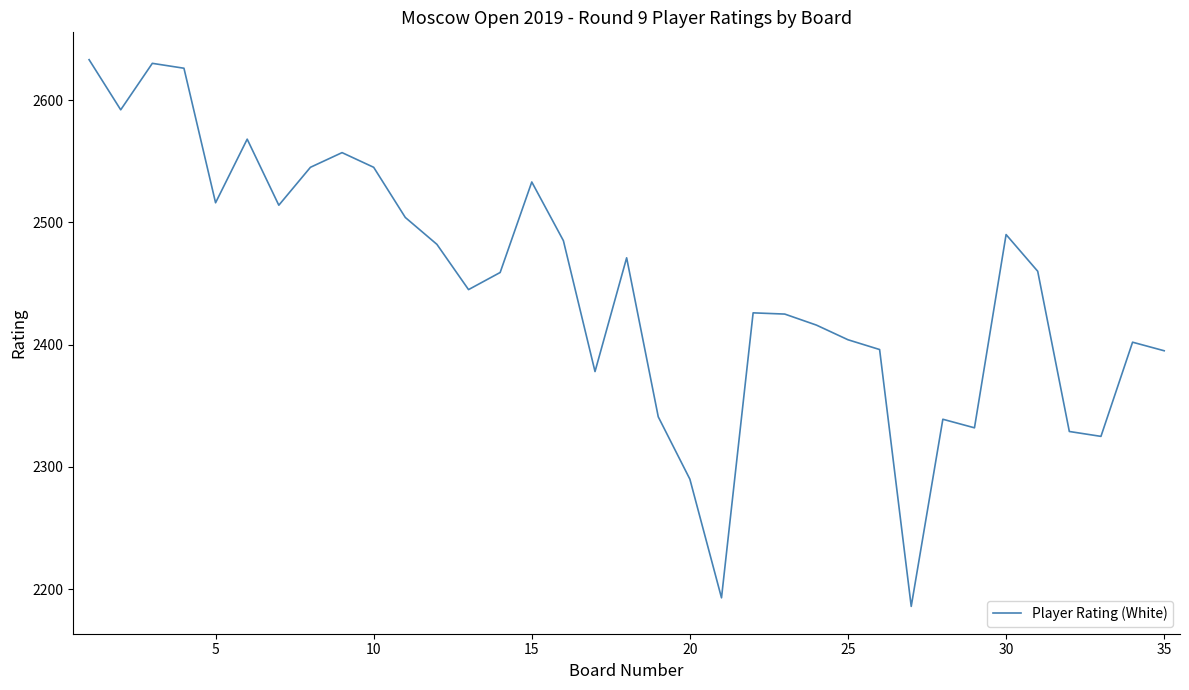

What is the average value?

2447